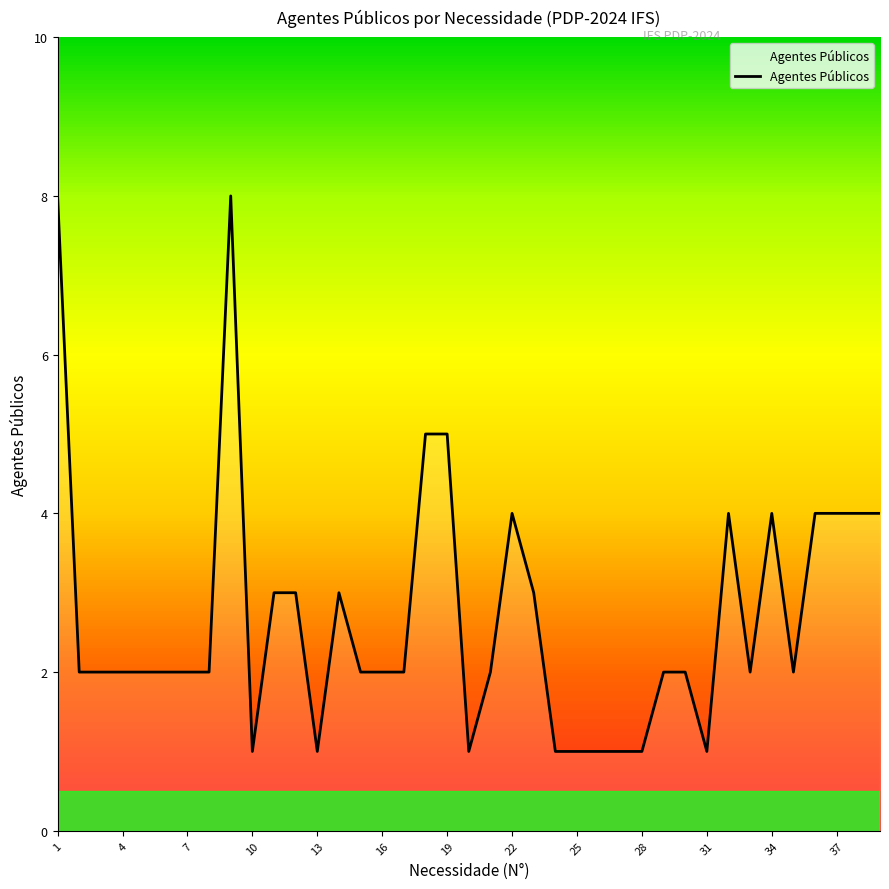

How many values are between 2 and 4?

26